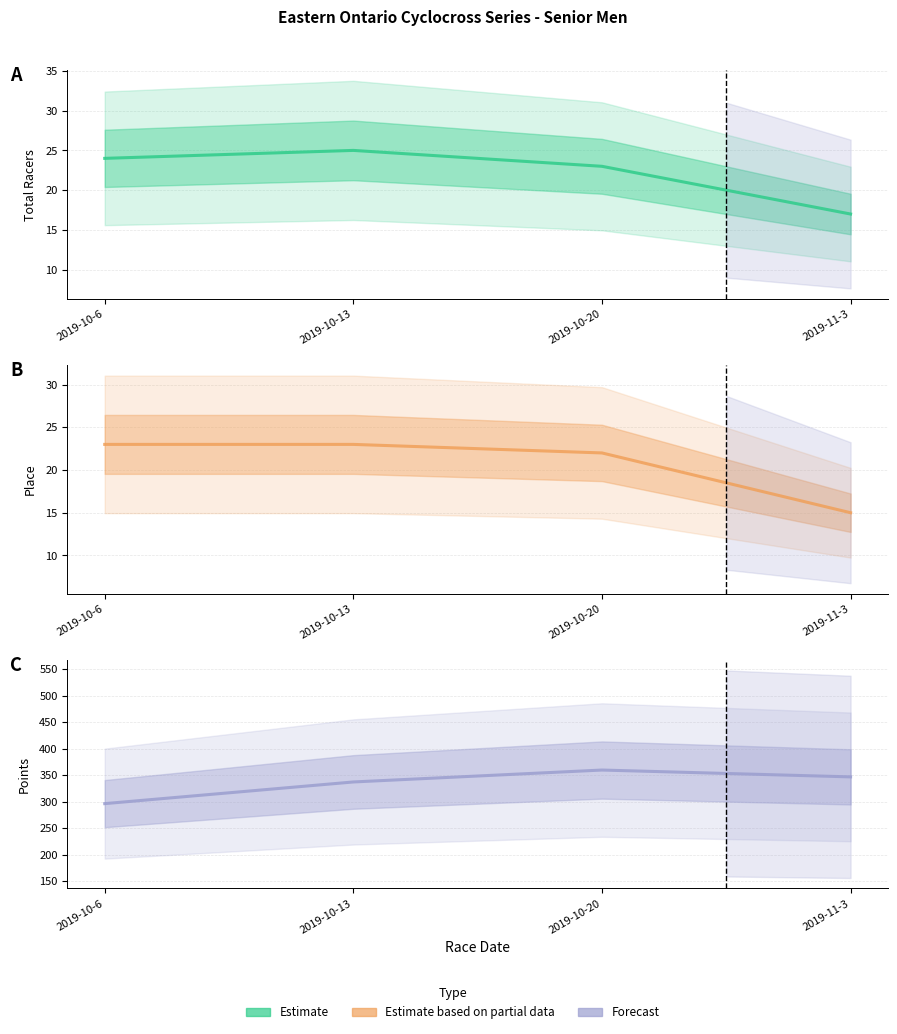

Read the Points value at 2019-10-20.

359.7